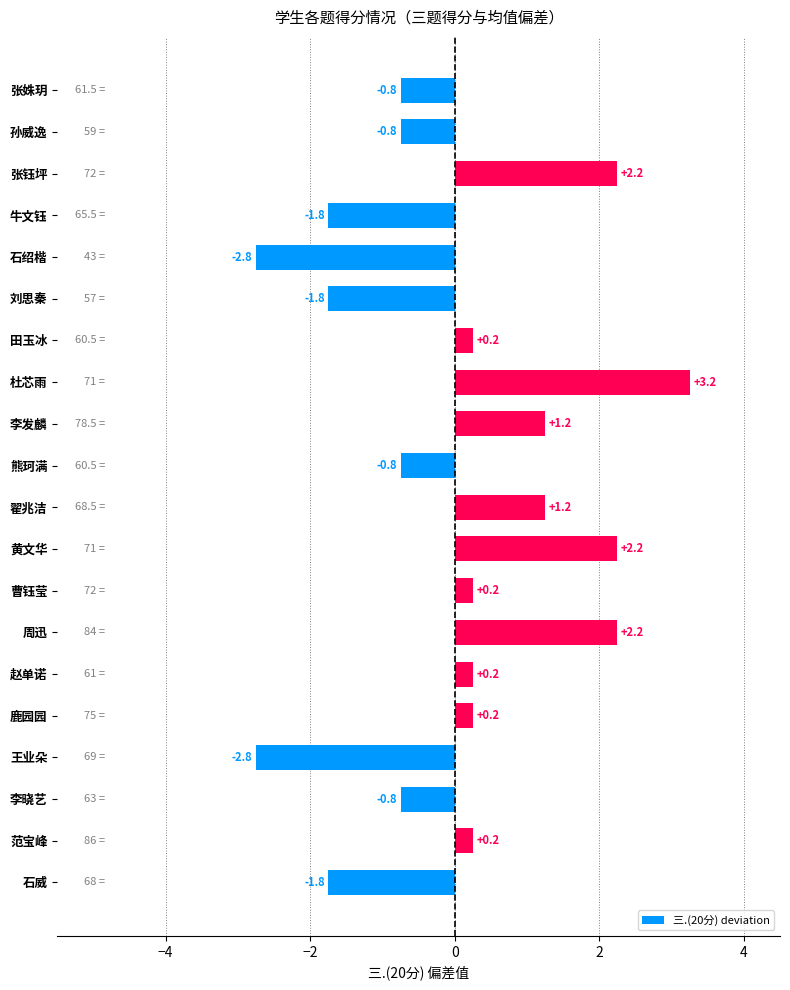

True or false: the data shows 0.3 at 翟兆洁.

False